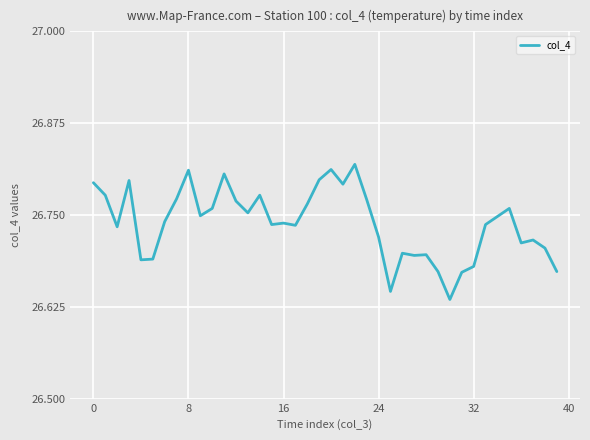

What is the label of the 19th point from the right?

21